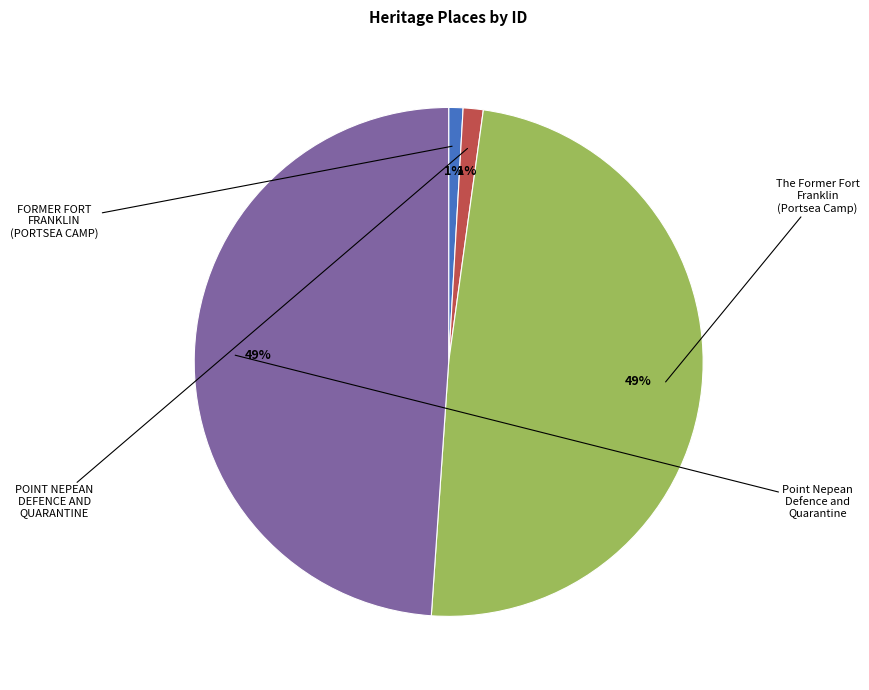

Does any single category account for the majority?

No